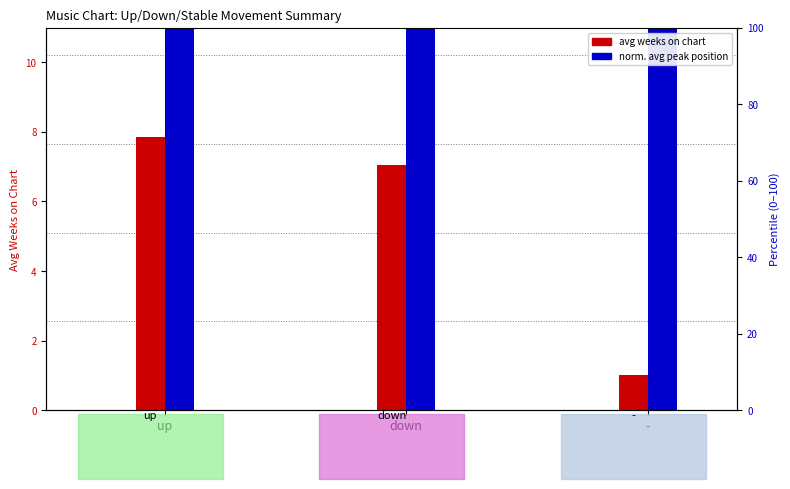

Between up and down, which series saw the biggest shift?

norm. avg peak position